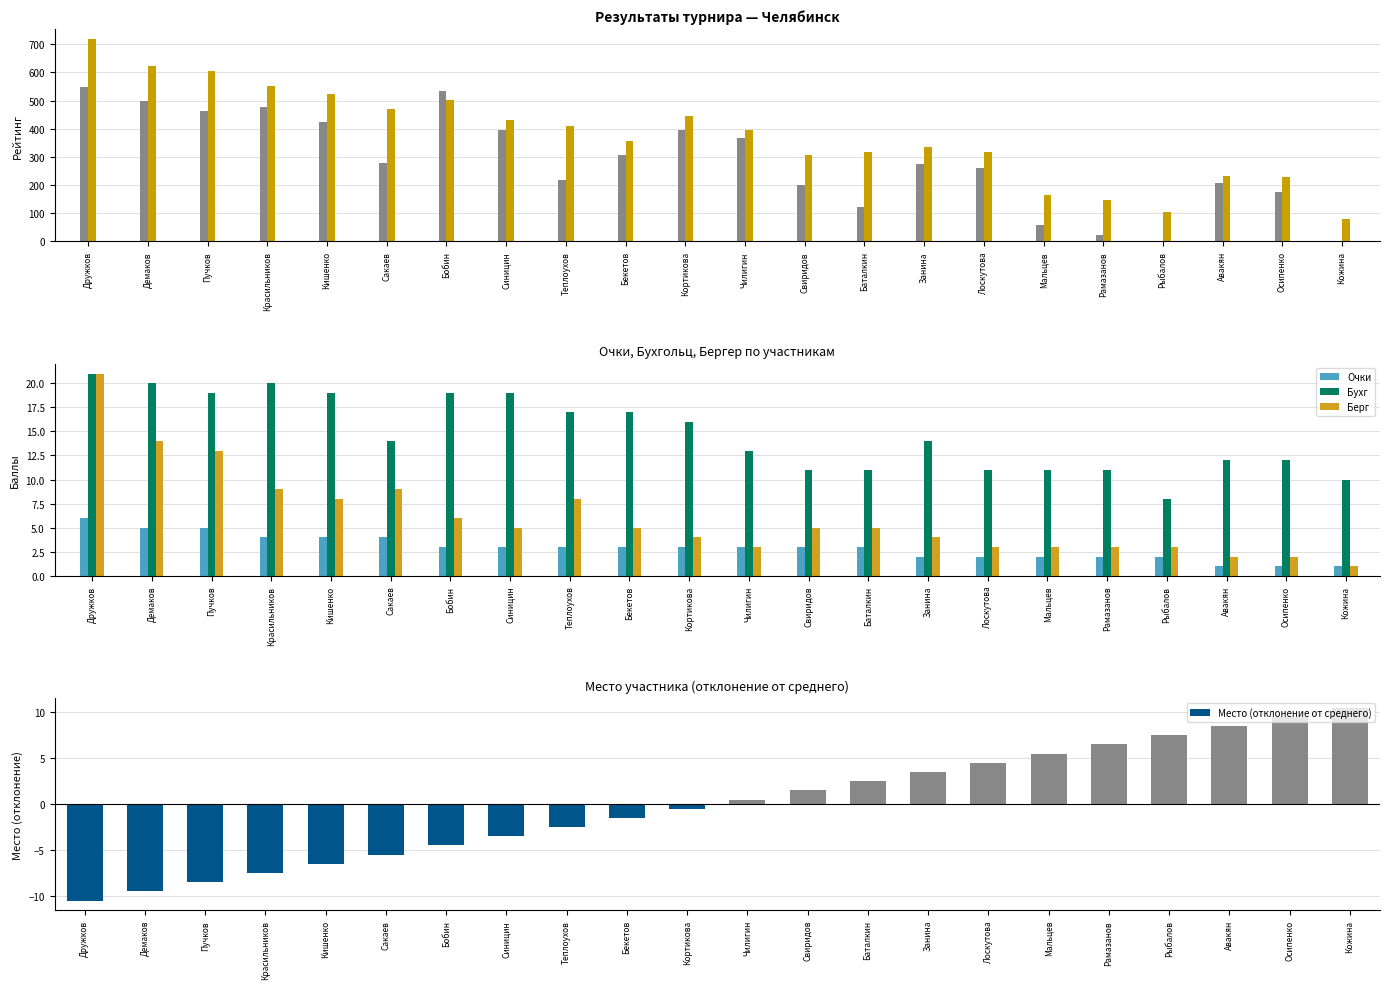

What is the minimum value for Очки?

1